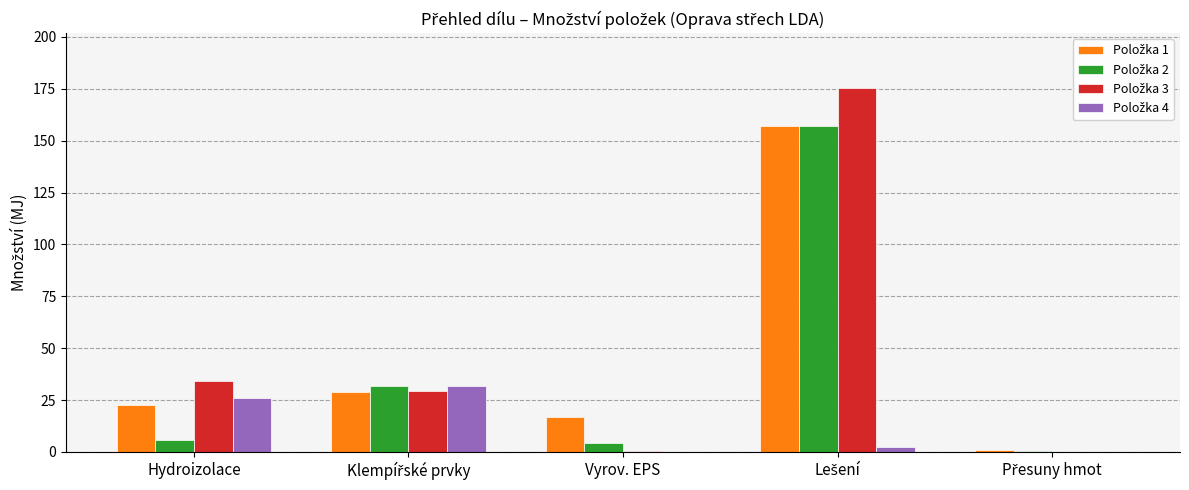

What is the value of the Položka 3 bar at the 4th from the left?

175.5